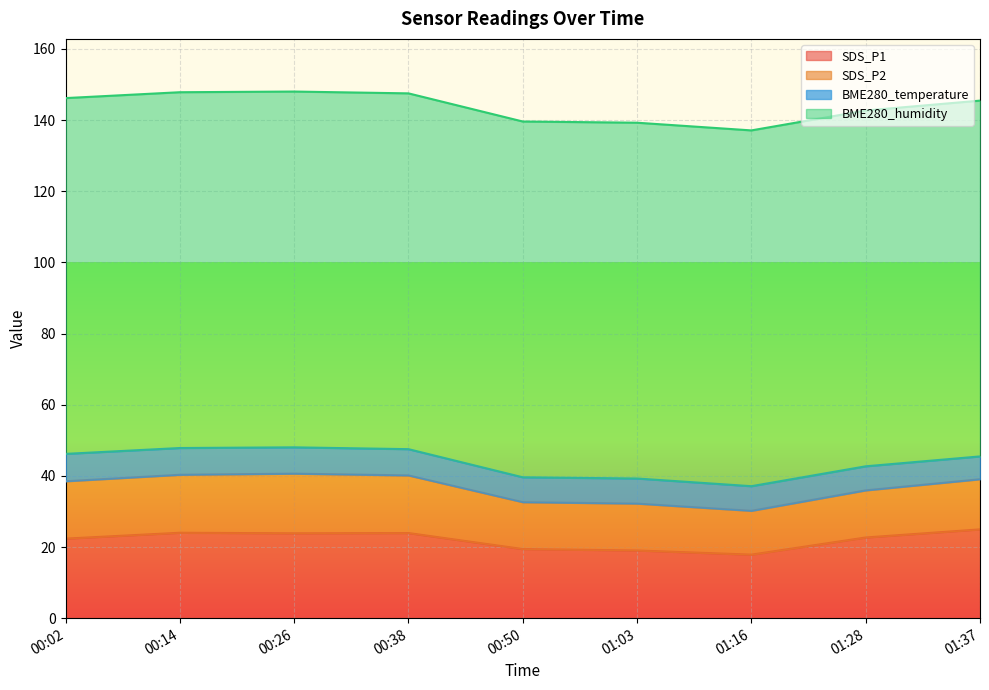

List the series in order of their peak value, highest first.

BME280_humidity, SDS_P1, SDS_P2, BME280_temperature